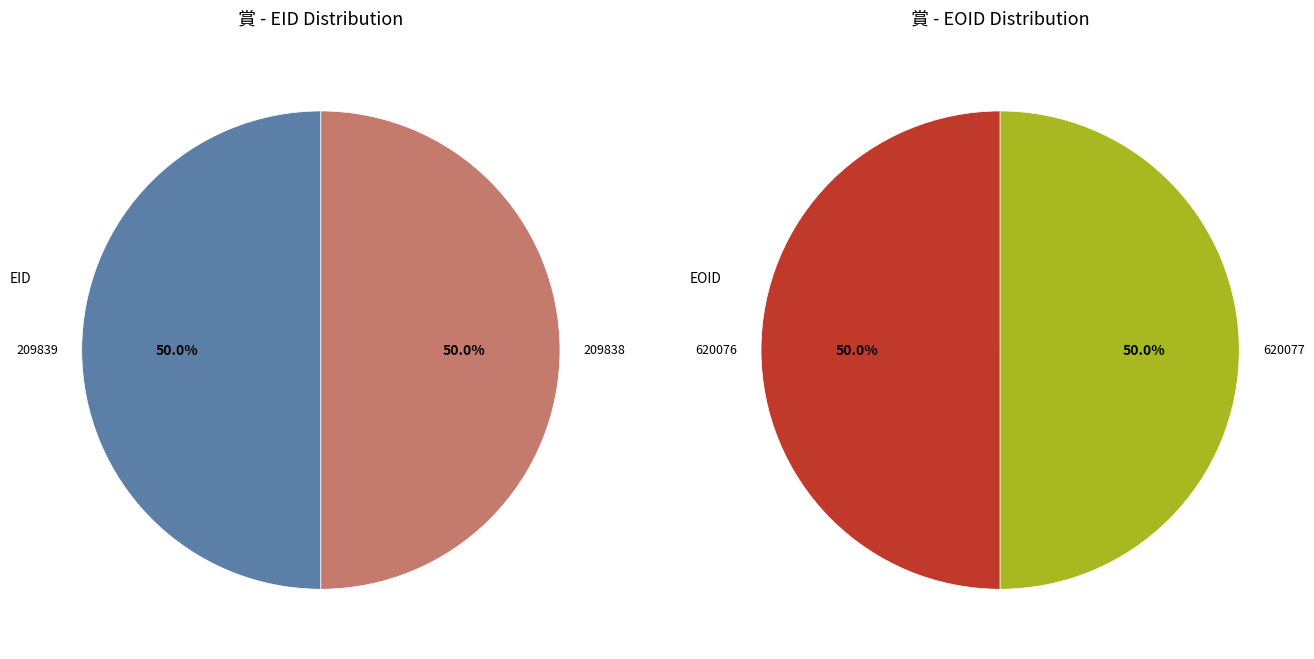

Is it true that 209839 is 50% of the pie?

True